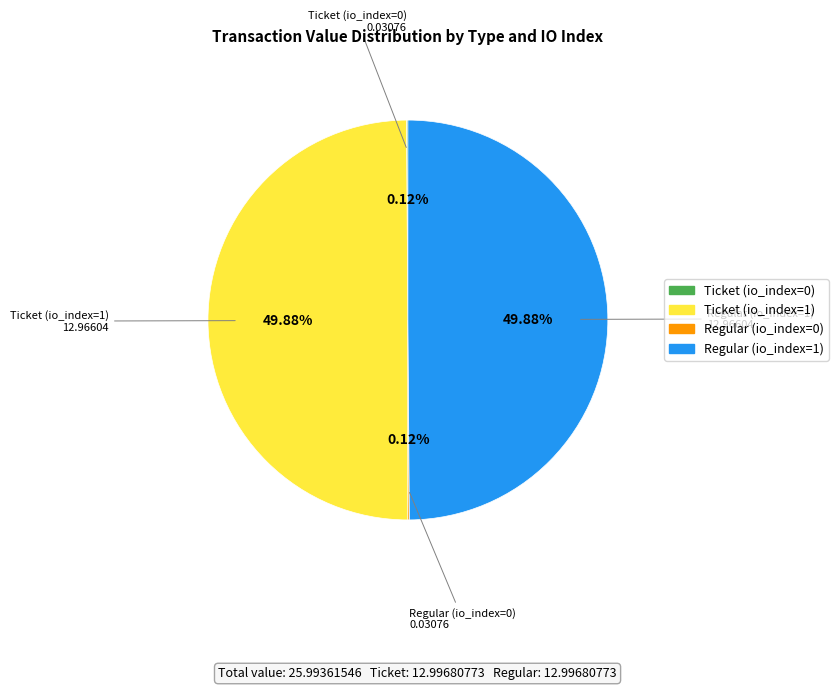

What percentage is the Ticket (io_index=1) slice, to the nearest percent?

50%